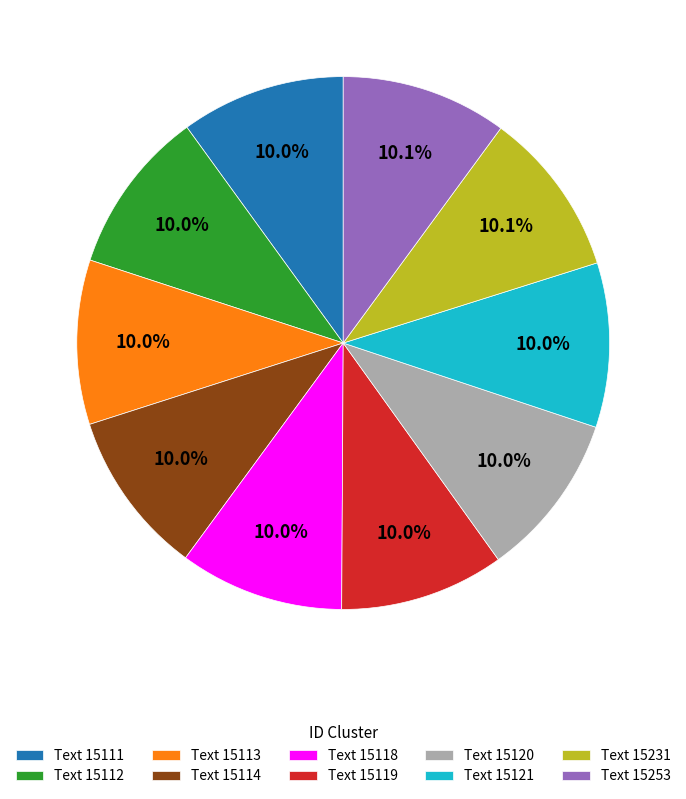

How many segments does this pie chart have?

10